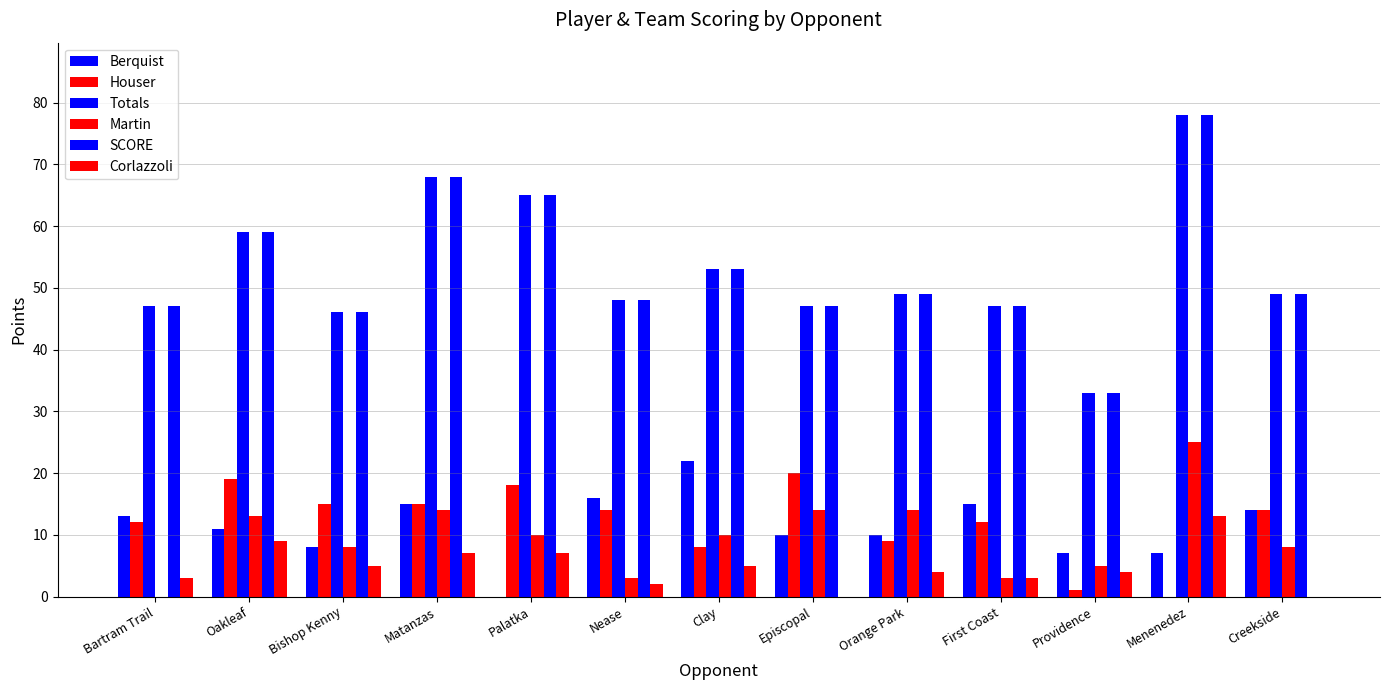

Count the number of data series in this chart.

6